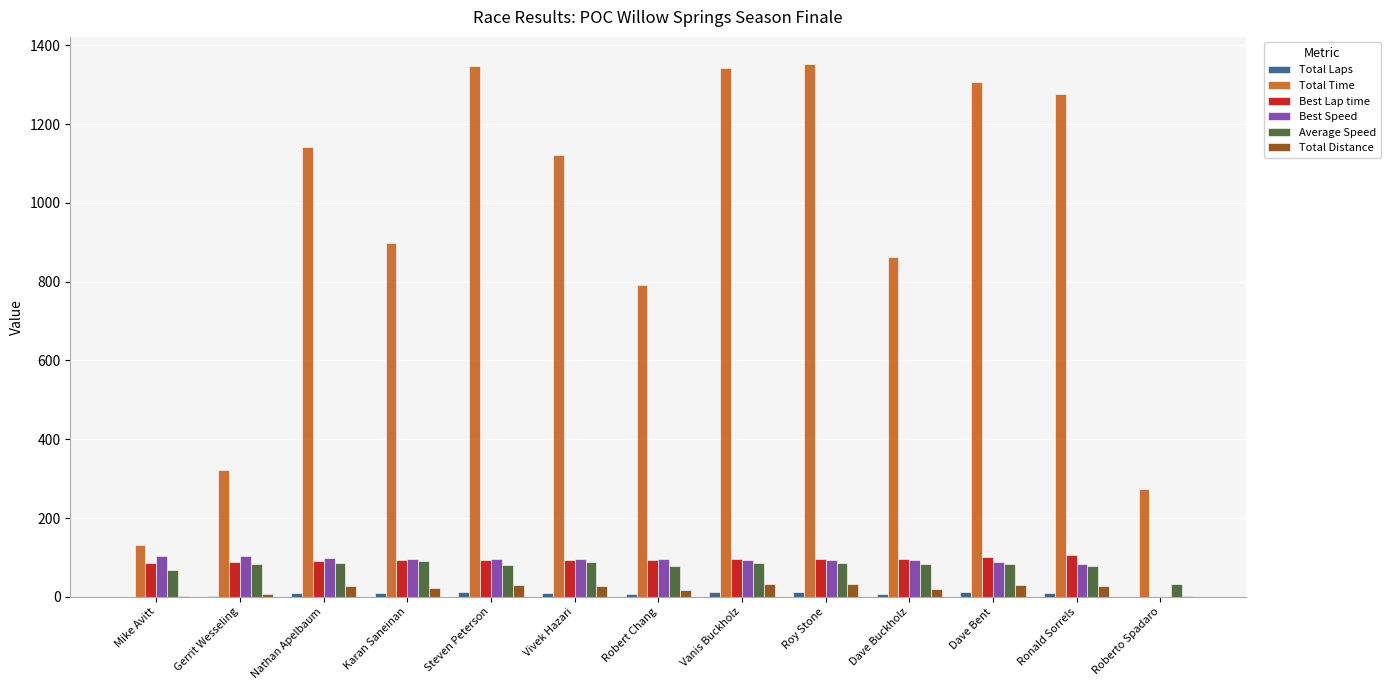

True or false: Total Time has a value of 1142.6 at Nathan Apelbaum.

True